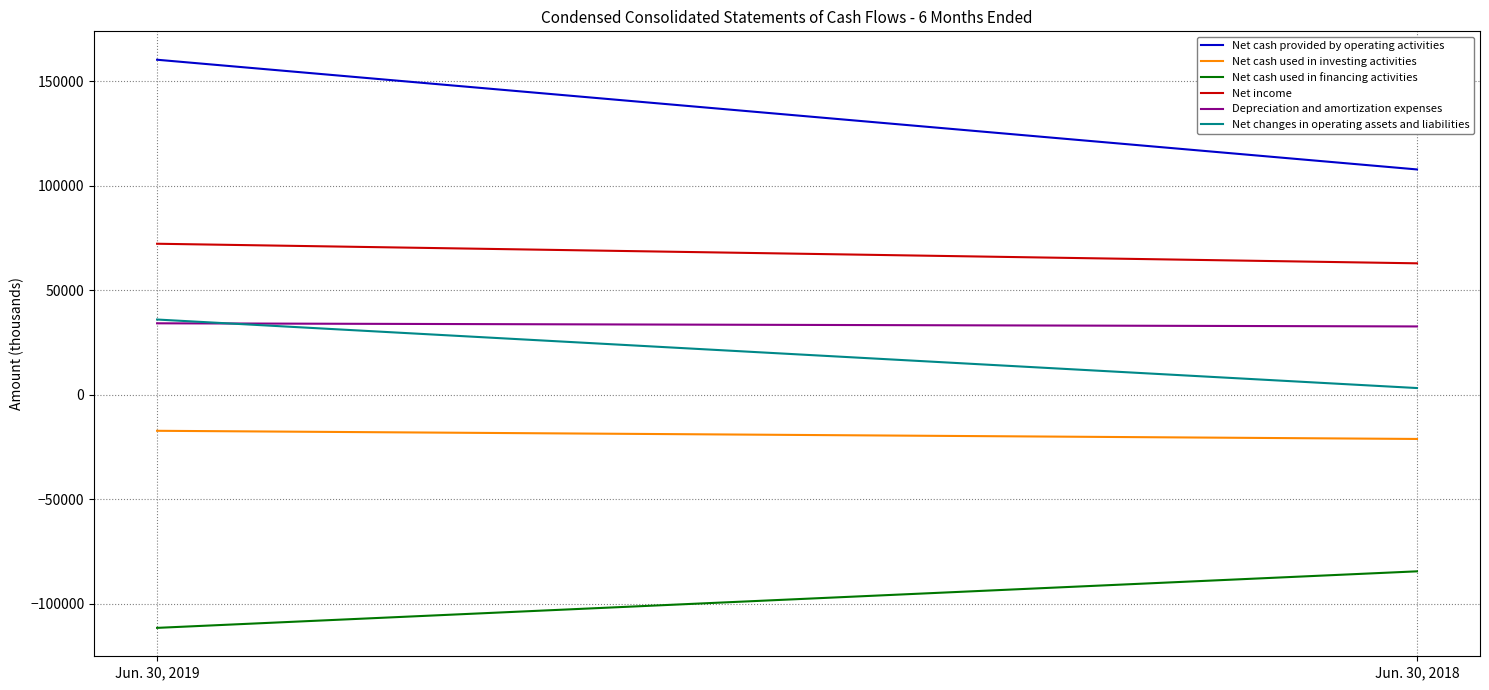

Which series has the largest total across all categories?

Net cash provided by operating activities